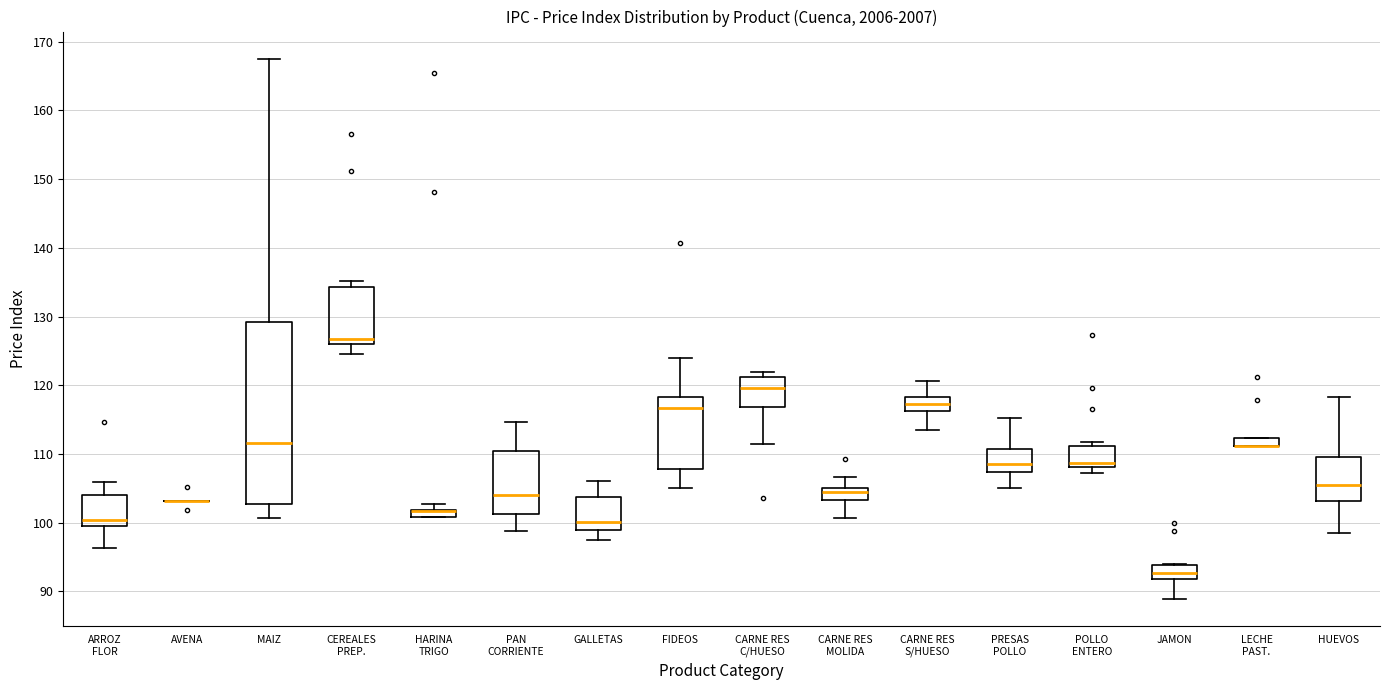

Comparing the boxes themselves (not the whiskers), which one is the tallest?

MAIZ